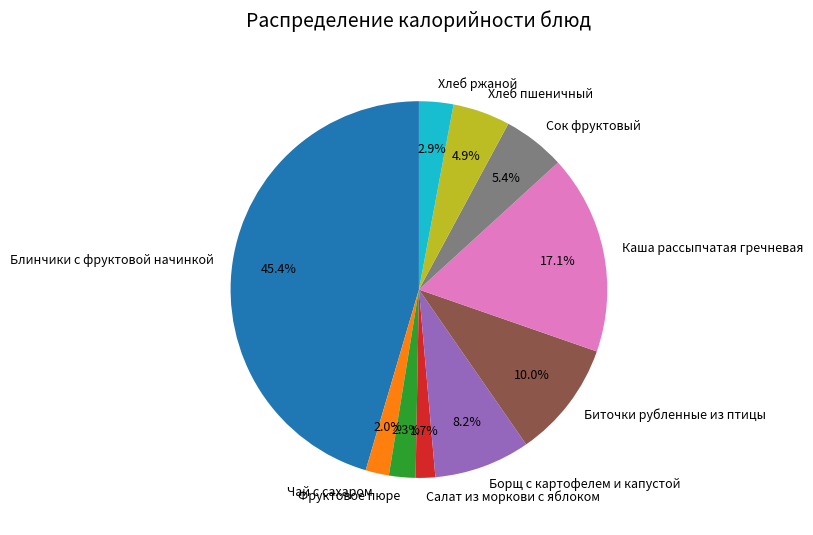

How many segments does this pie chart have?

10